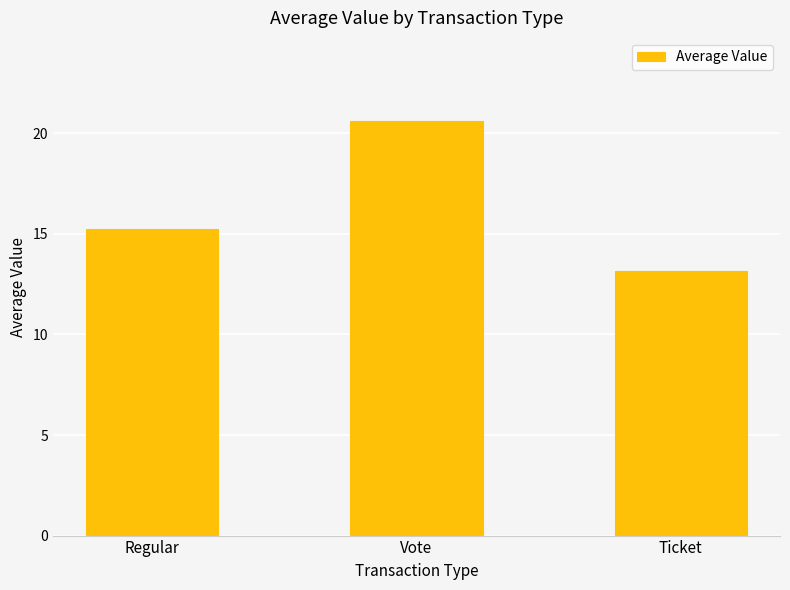

The chart shows a value of 13.2 at Ticket. True or false?

True